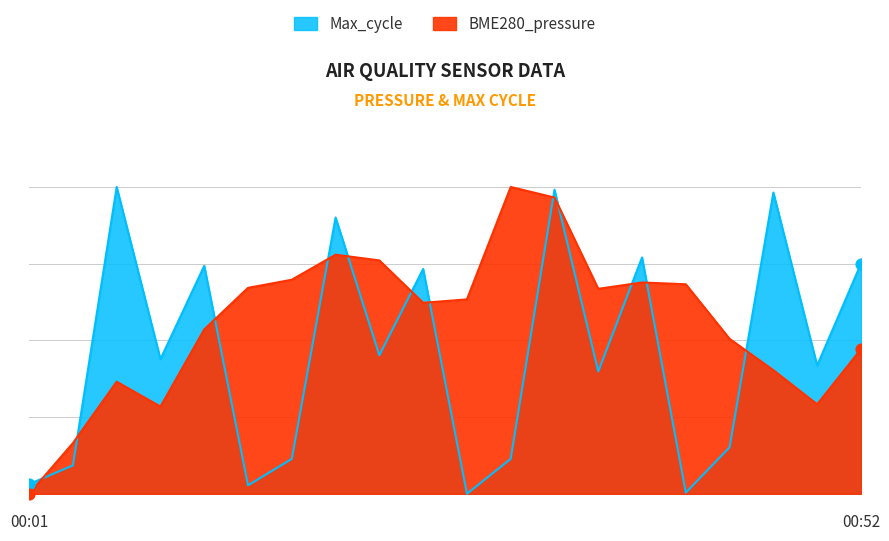

What is the total value across all series at 00:47?

1.4